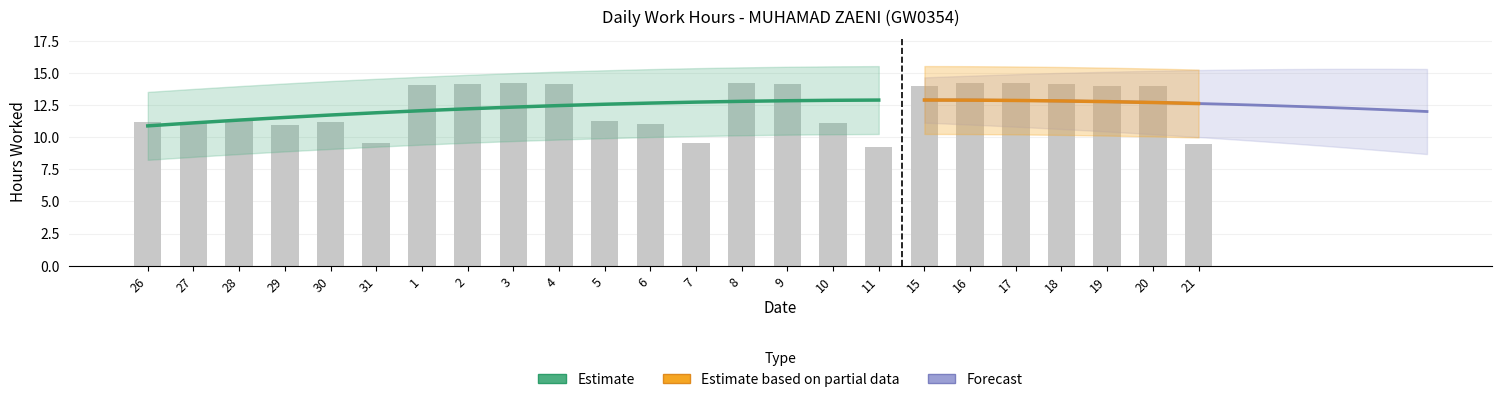

Which category has the lowest value across all series?

11